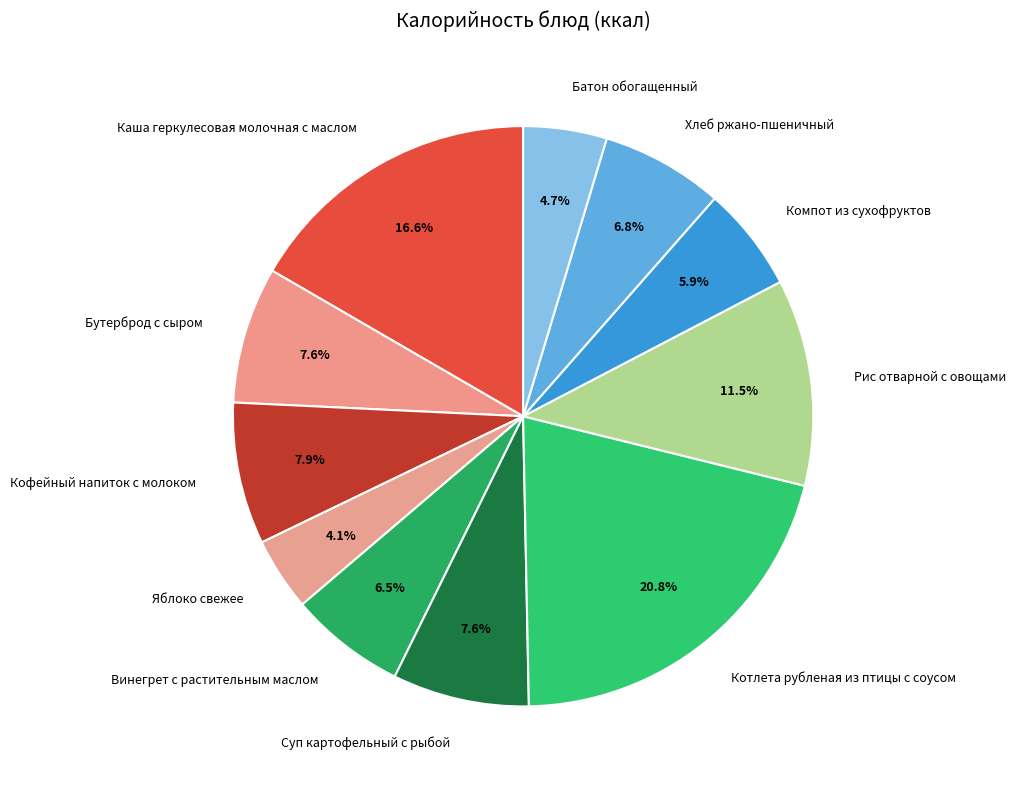

Does Бутерброд с сыром represent more than half of the total?

No